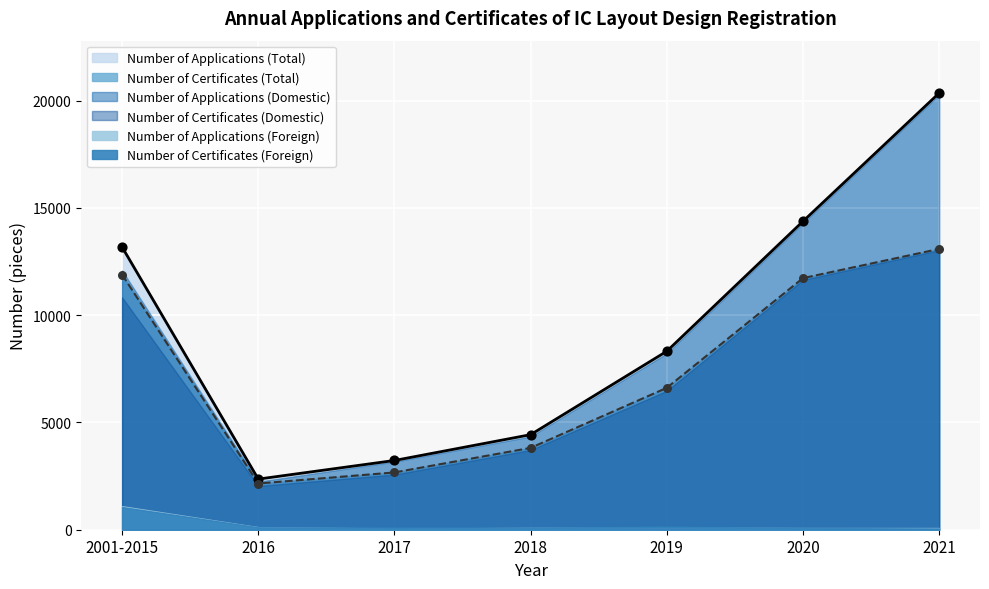

At which category is the sum across all series the highest?

2021